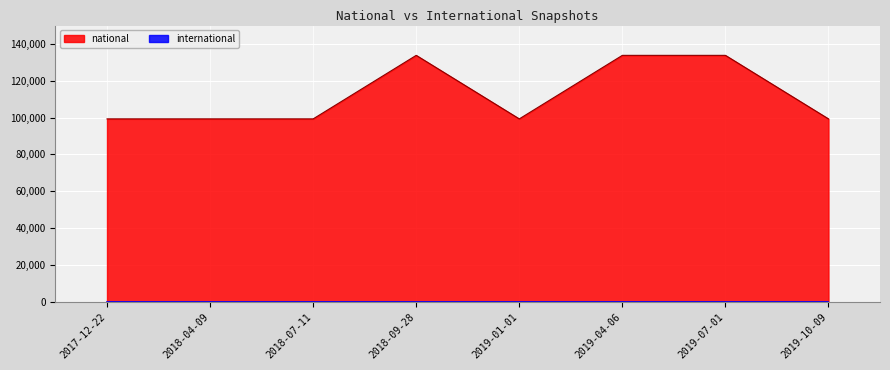

List the labels in order of value, largest first.

2018-09-28, 2019-04-06, 2019-07-01, 2017-12-22, 2018-04-09, 2018-07-11, 2019-01-01, 2019-10-09